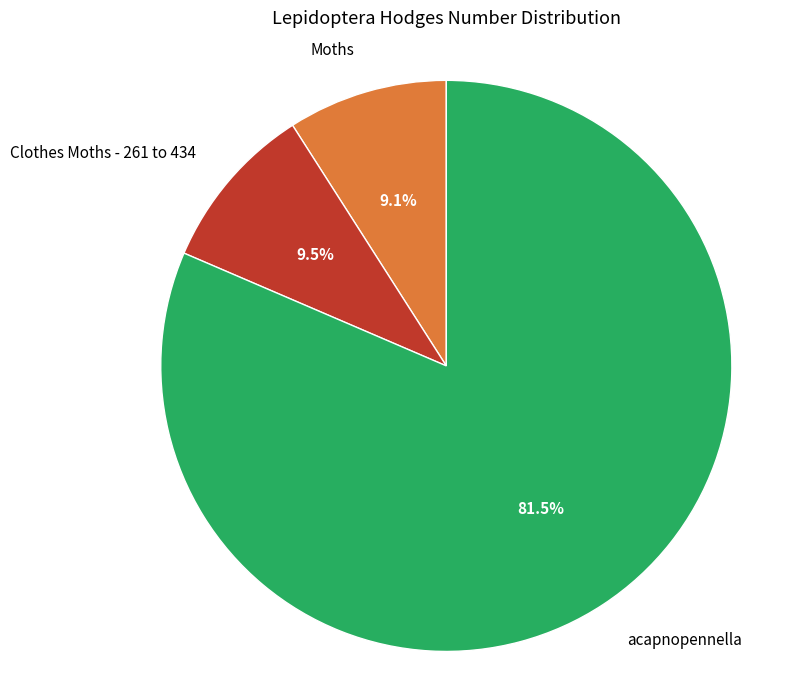

Do Clothes Moths - 261 to 434 and Moths together represent more than half of the pie?

No